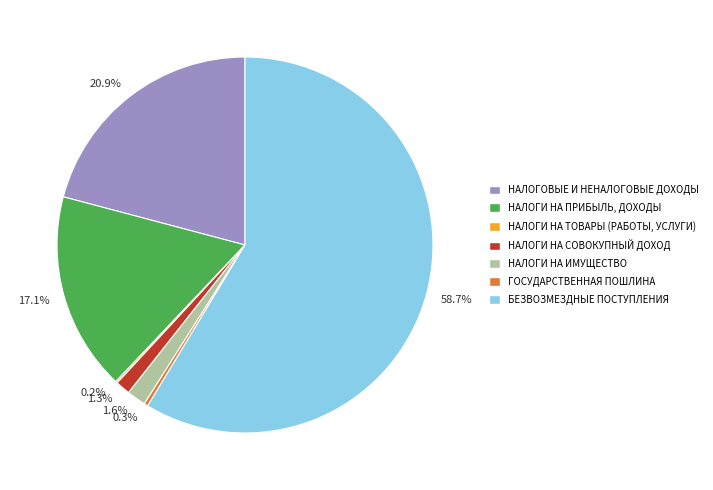

Which category has the biggest portion of the pie?

58.7%